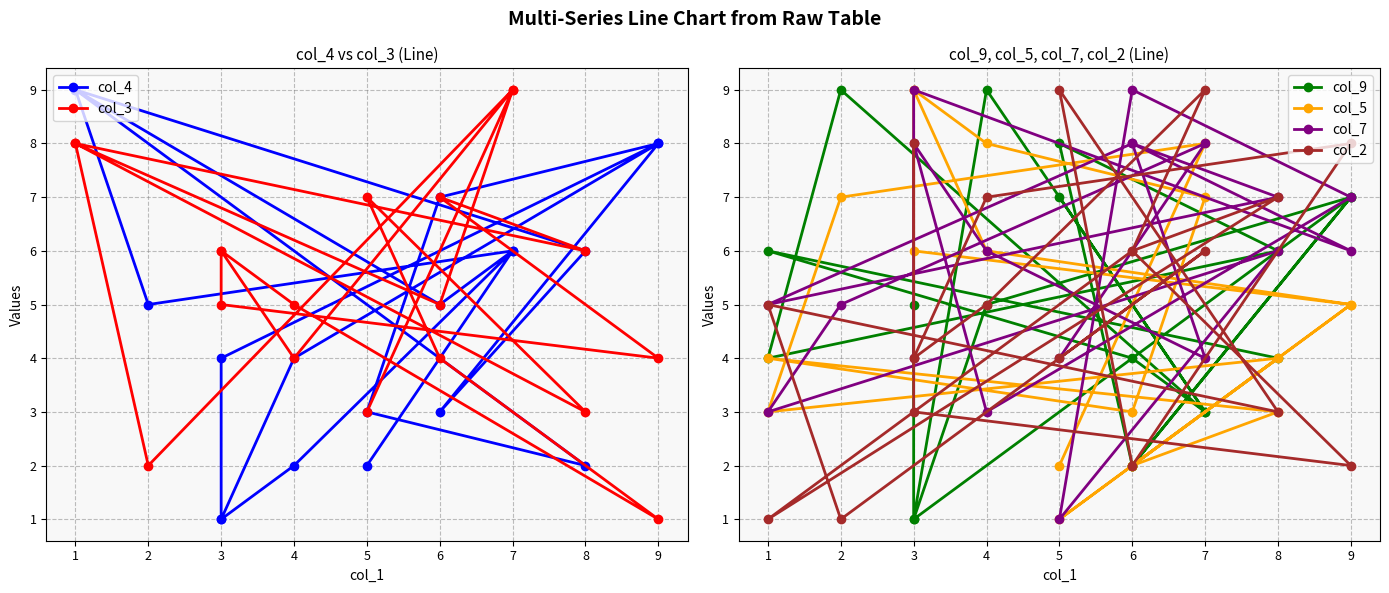

At which category does col_2 reach its first local peak?

8